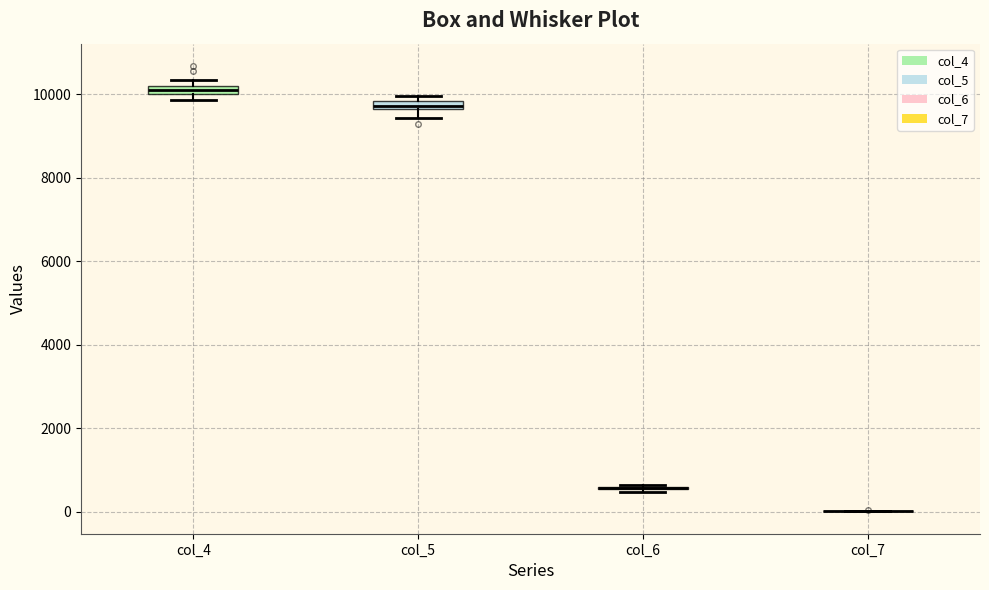

Where is the lower edge of the box for col_4 on the y-axis? The values are not printed on the chart, so give them approximately, as read against the axis.

10000